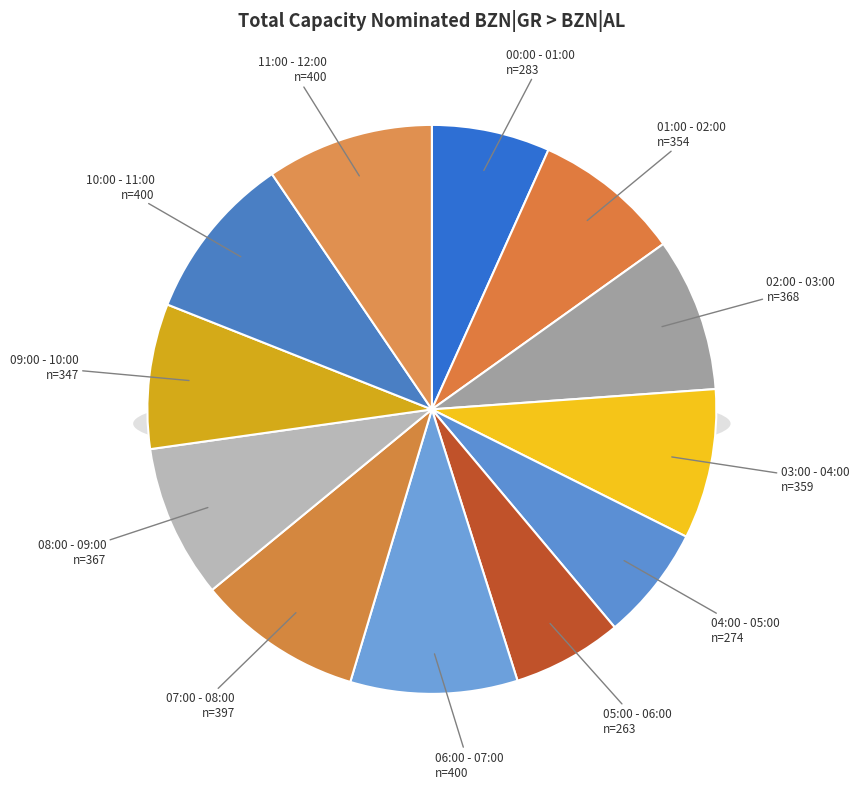

To the nearest percent, what is the average slice percentage?

8%